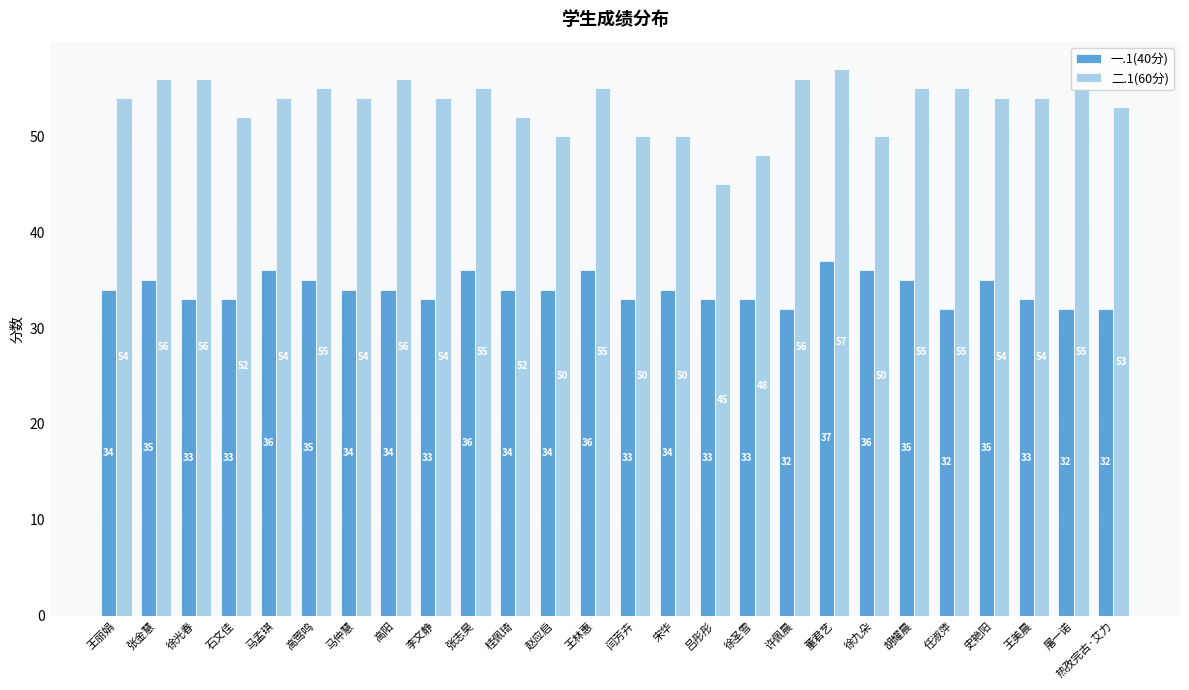

Which series has the largest total across all categories?

二.1(60分)